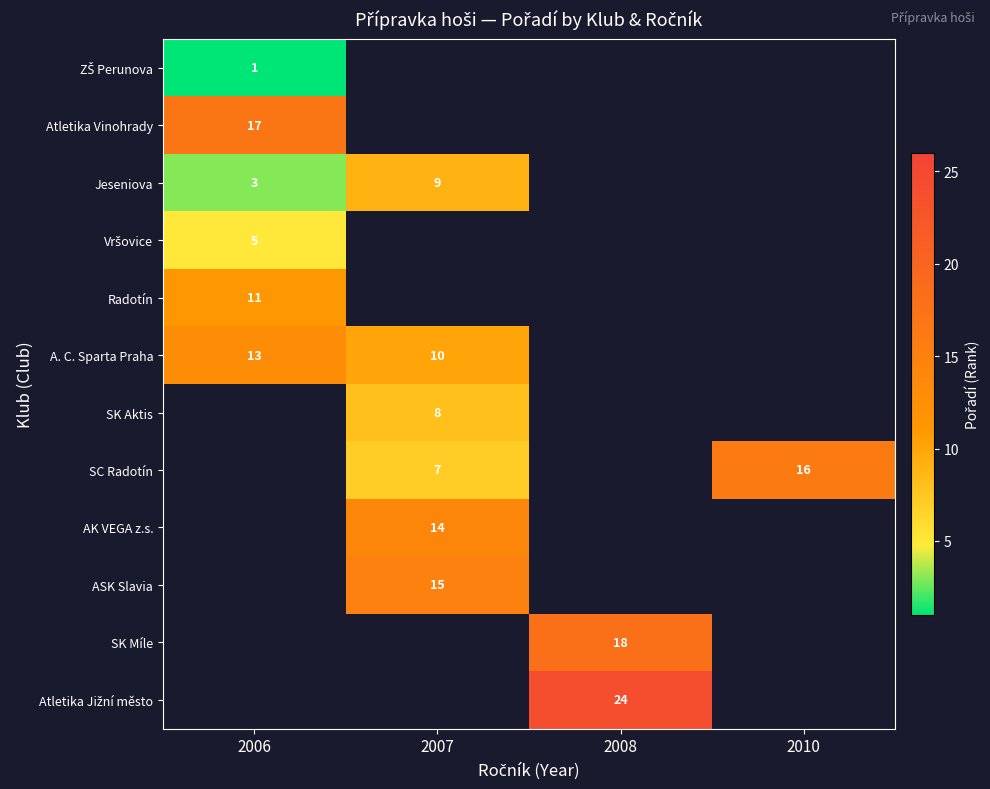

At which category is the sum across all series the highest?

2007